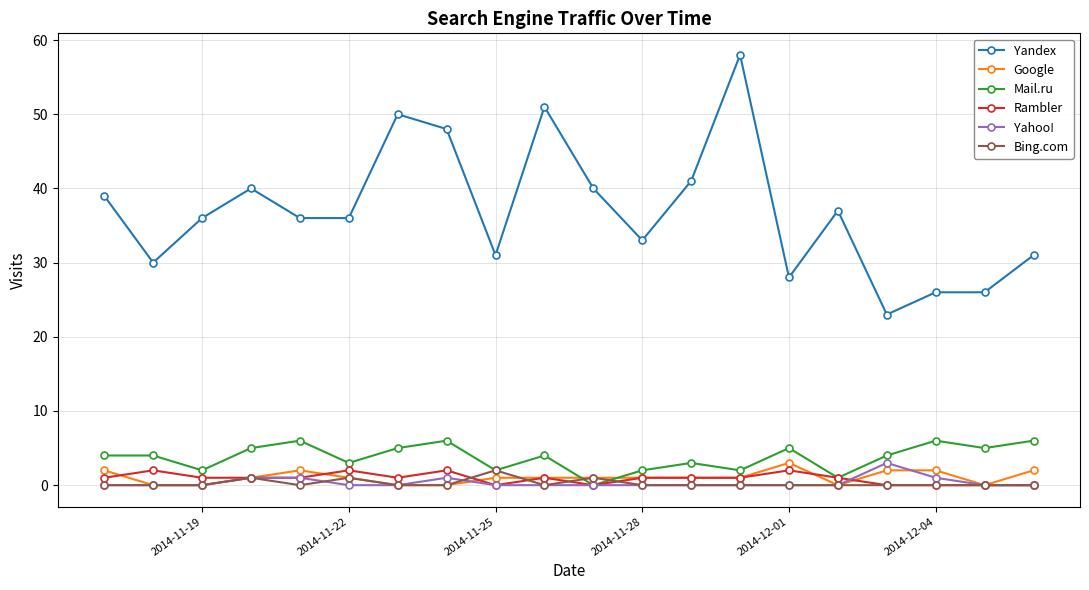

What is the difference between the maximum and minimum values in the Rambler series?

2